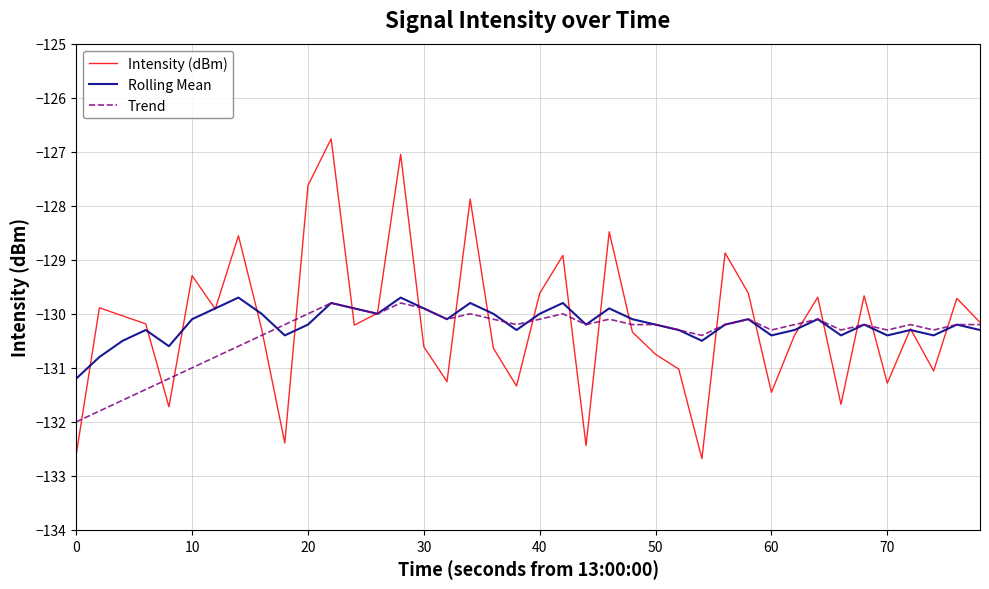

What is the maximum value shown in the chart?

-126.8